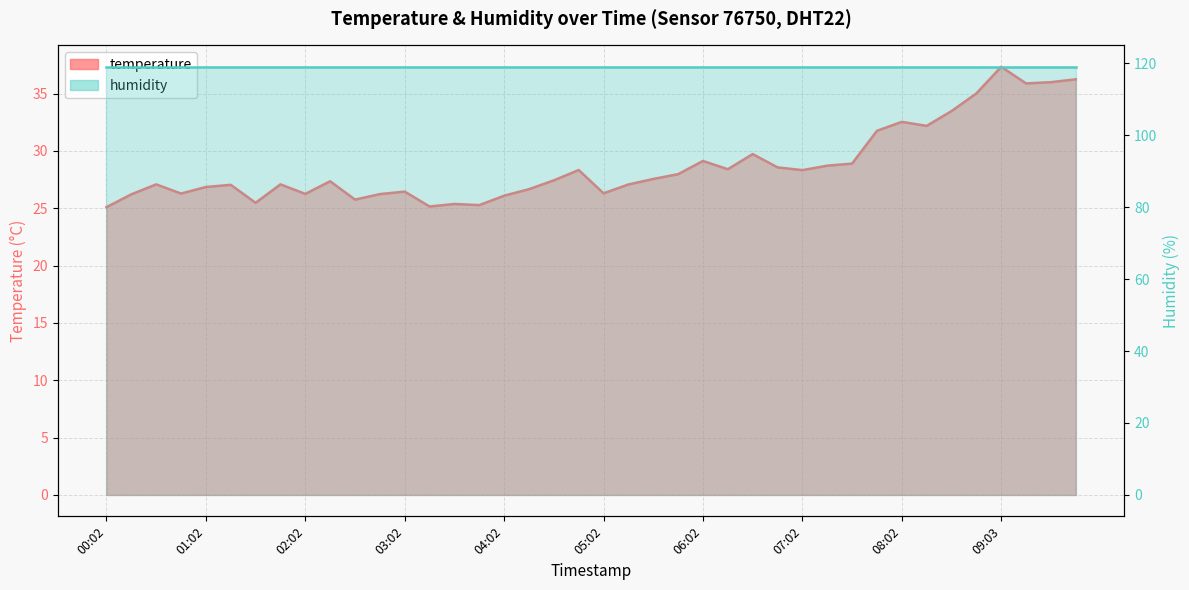

Reading right to left, what are all the values shown in this chart?

36.2	36.0	35.9	37.3	35.0	33.5	32.2	32.5	31.8	28.9	28.7	28.3	28.6	29.7	28.4	29.1	28.0	27.6	27.1	26.3	28.3	27.4	26.7	26.1	25.3	25.4	25.1	26.4	26.2	25.8	27.4	26.2	27.1	25.5	27.0	26.9	26.3	27.1	26.2	25.1